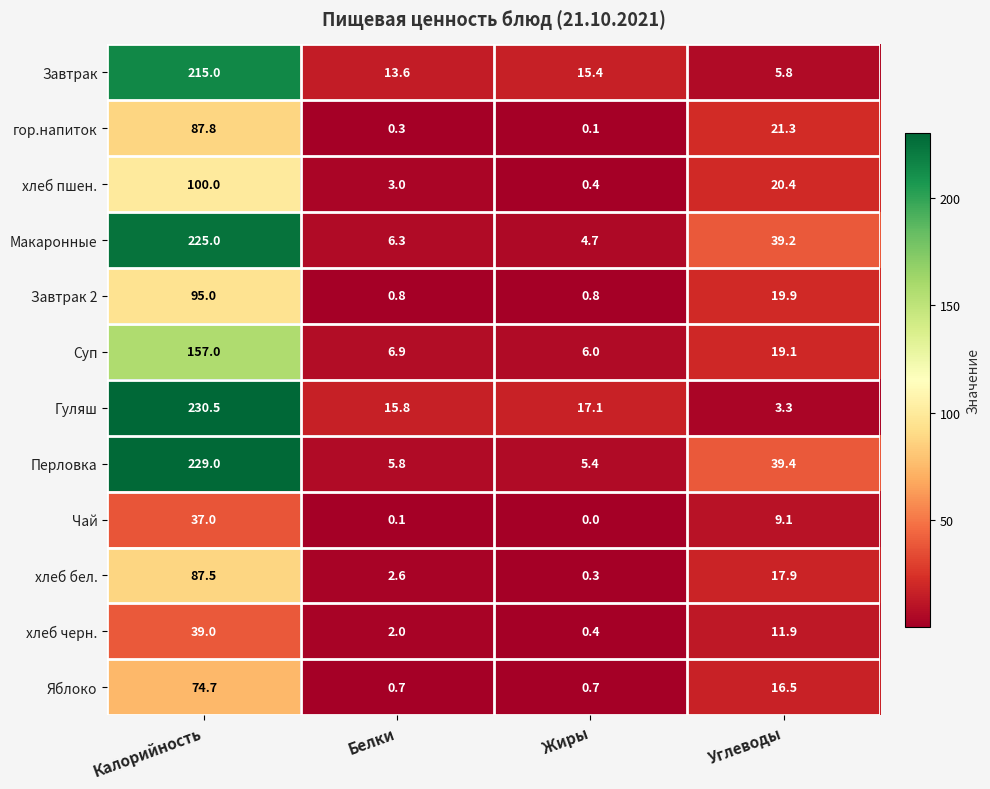

What is the sum of the гор.напиток values at Углеводы and Калорийность?

109.1